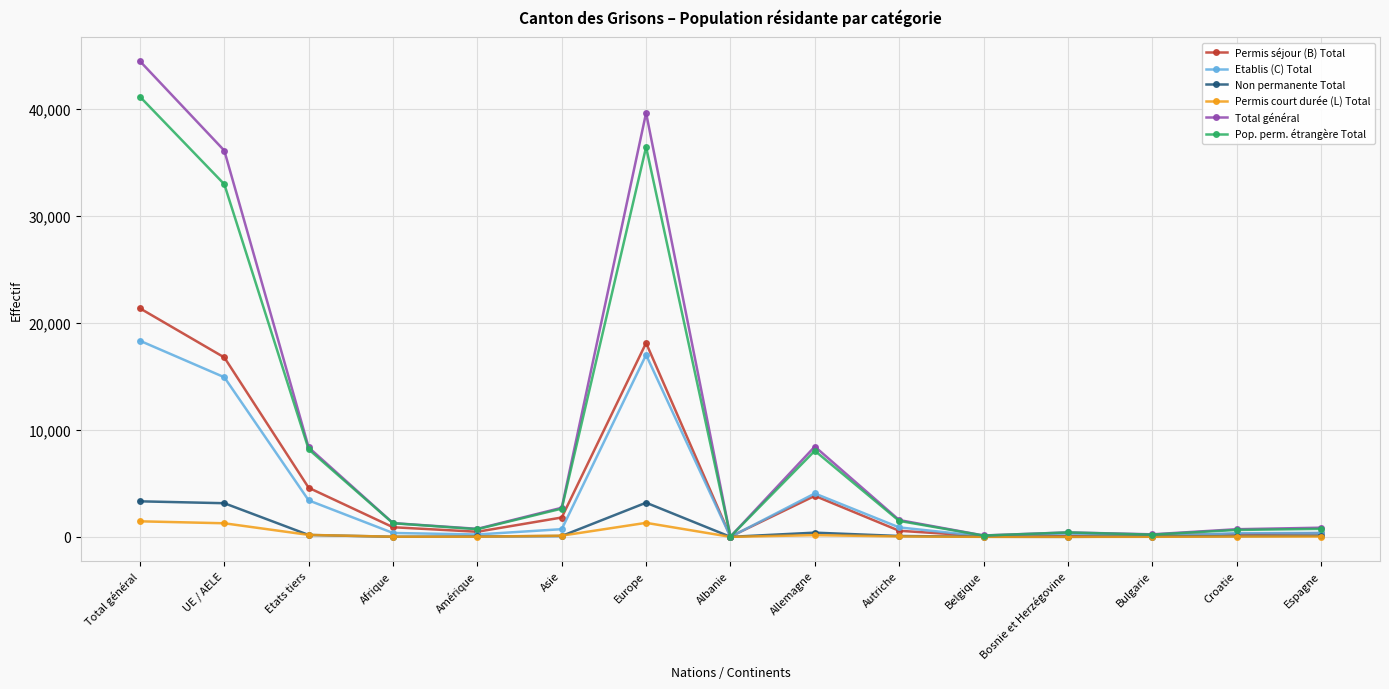

At which label is Etablis (C) Total closest to 9162?

Allemagne